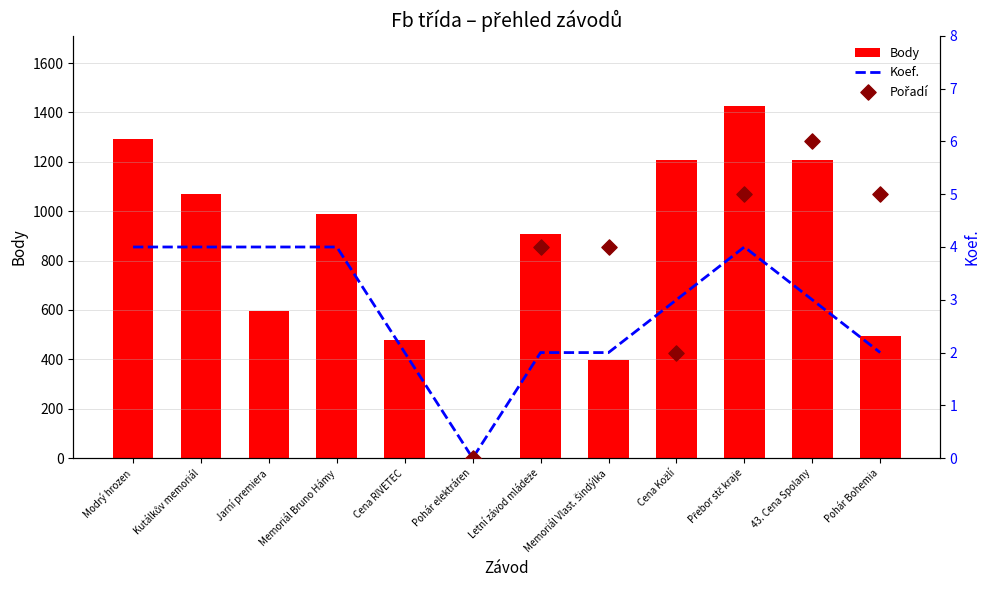

Is the value of Body at Pohár elektráren greater than the value of Pořadí at Letní závod mládeže?

No